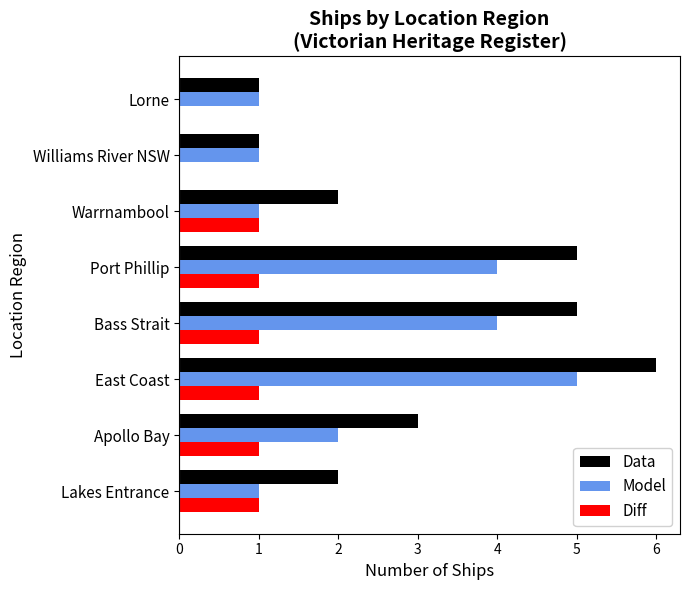

Which series changed the most between Port Phillip and Lorne?

Data